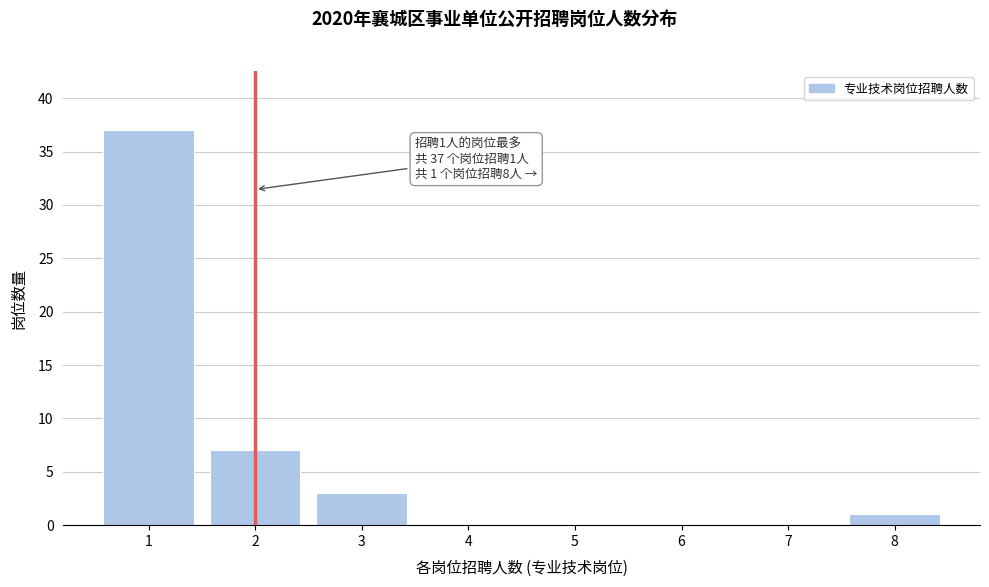

Reading left to right, transcribe all the data shown in this chart.

1=37	2=7	3=3	4=0	5=0	6=0	7=0	8=1